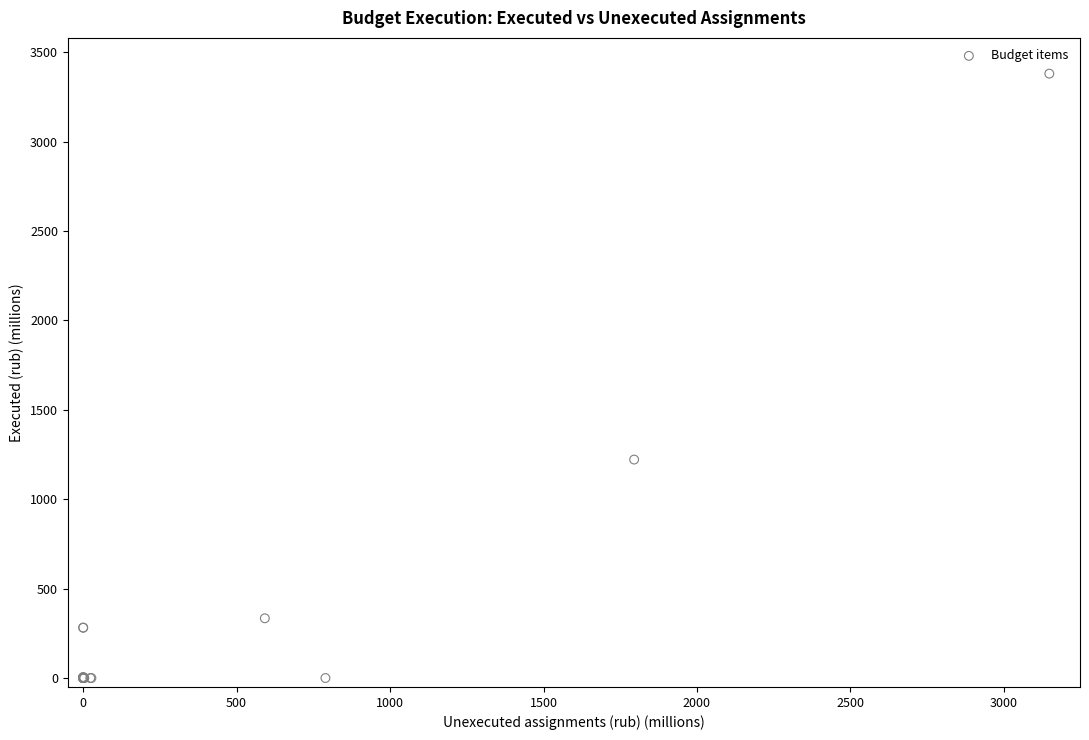

What Y value in the scatter plot is closest to 1689?

1221.6